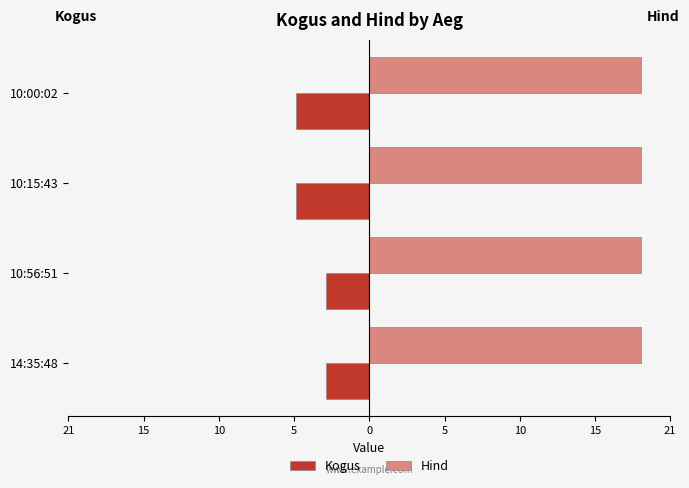

What are all the series names shown in the legend?

Kogus, Hind